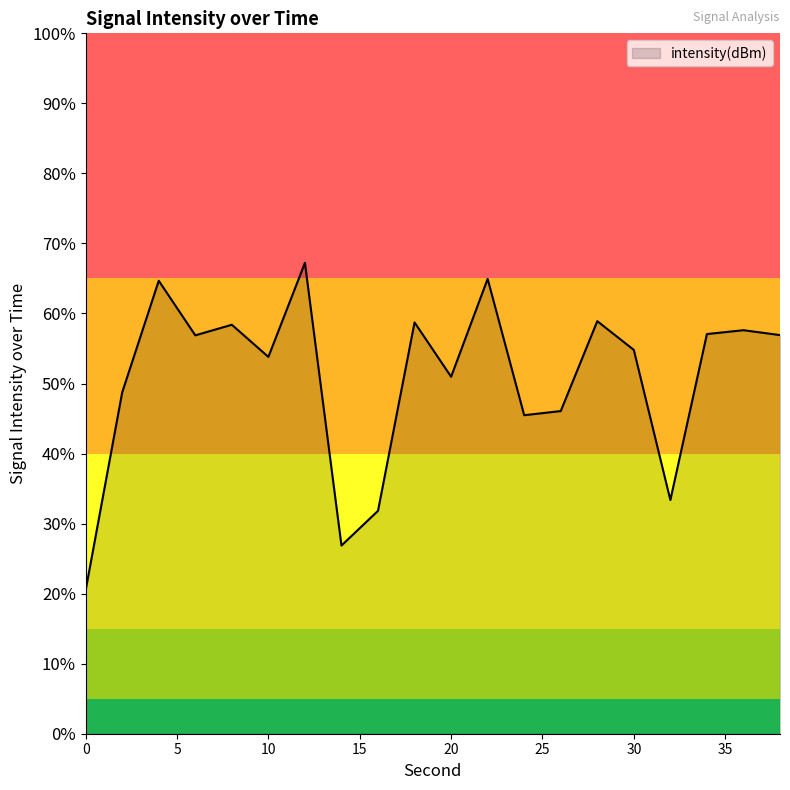

Which label corresponds to the largest value in the chart?

12